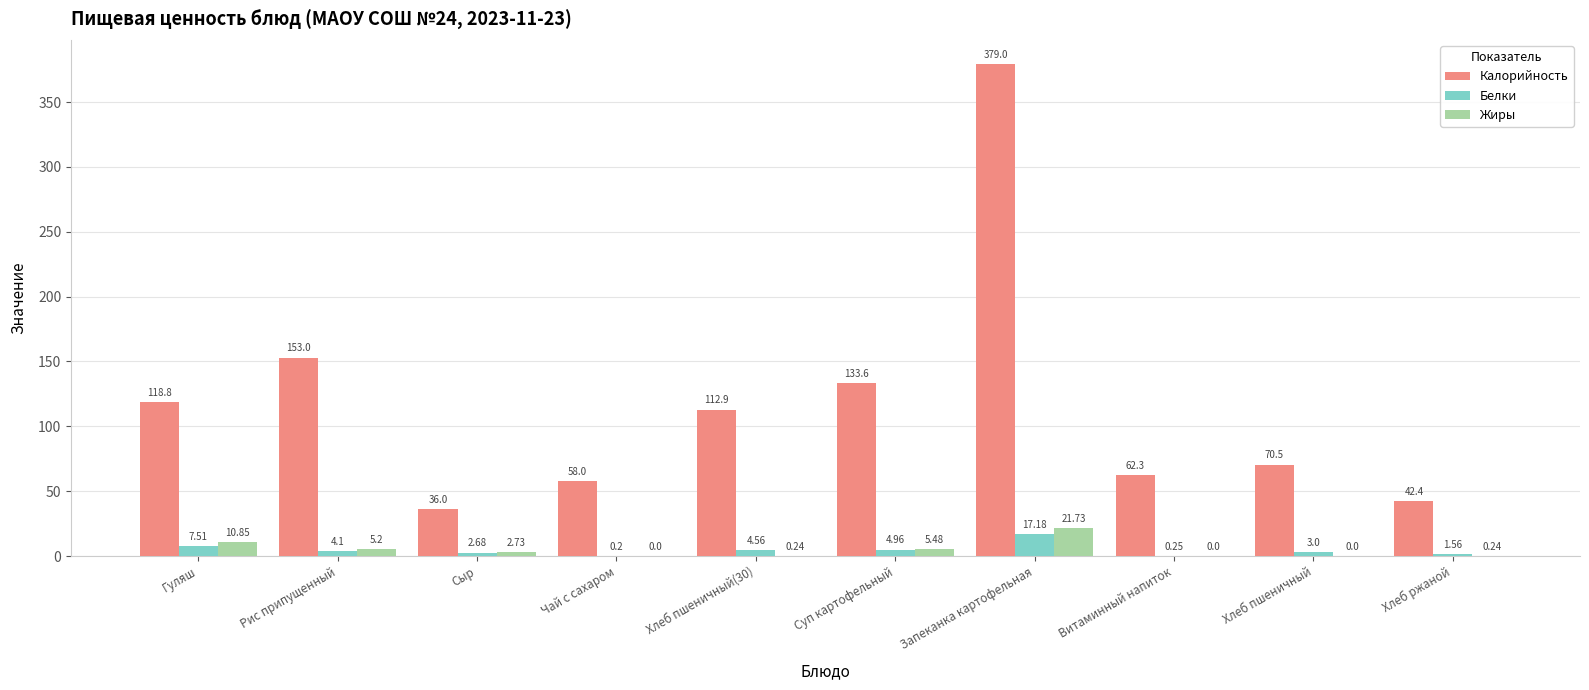

What is the difference between the Жиры values at Витаминный напиток and Запеканка картофельная?

21.7